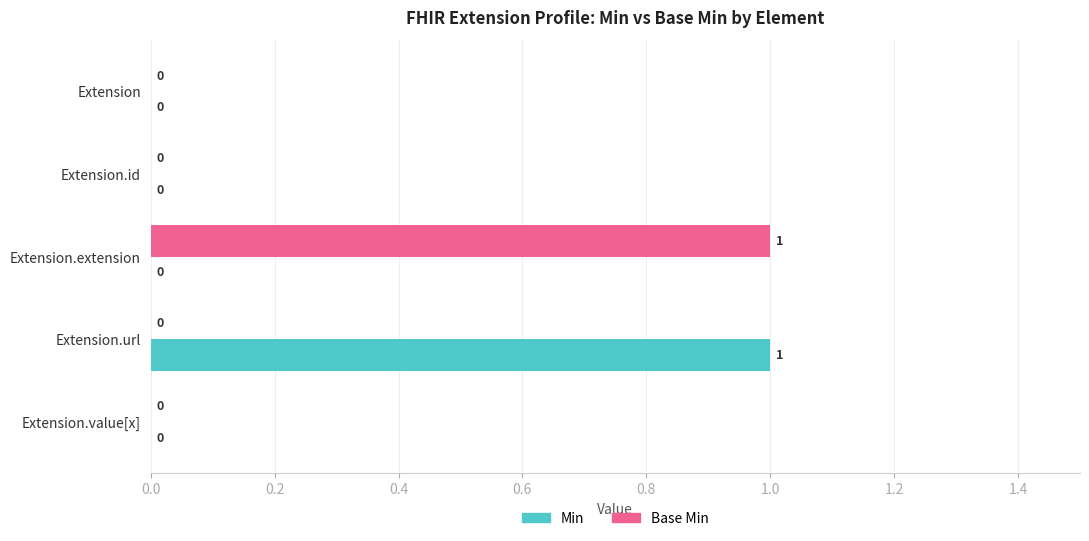

Between Extension.id and Extension.extension, which series saw the biggest shift?

Base Min